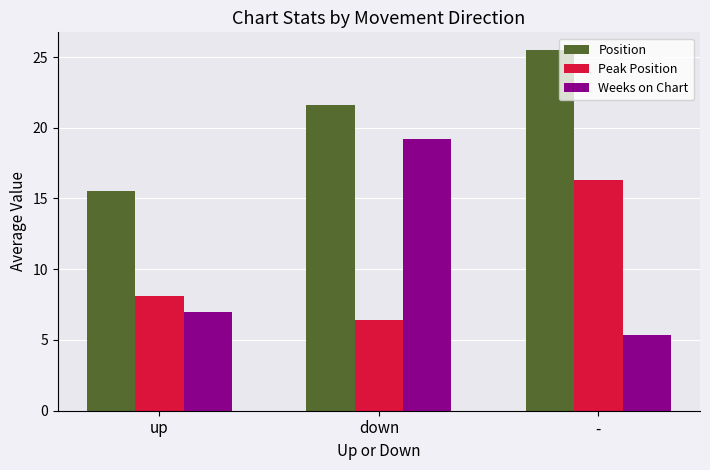

What are all the series names shown in the legend?

Position, Peak Position, Weeks on Chart